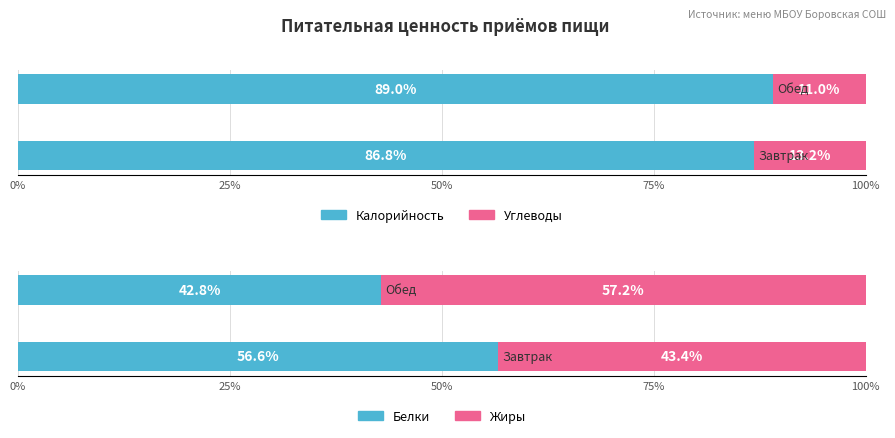

What is the lowest value of the Белки series?

42.8